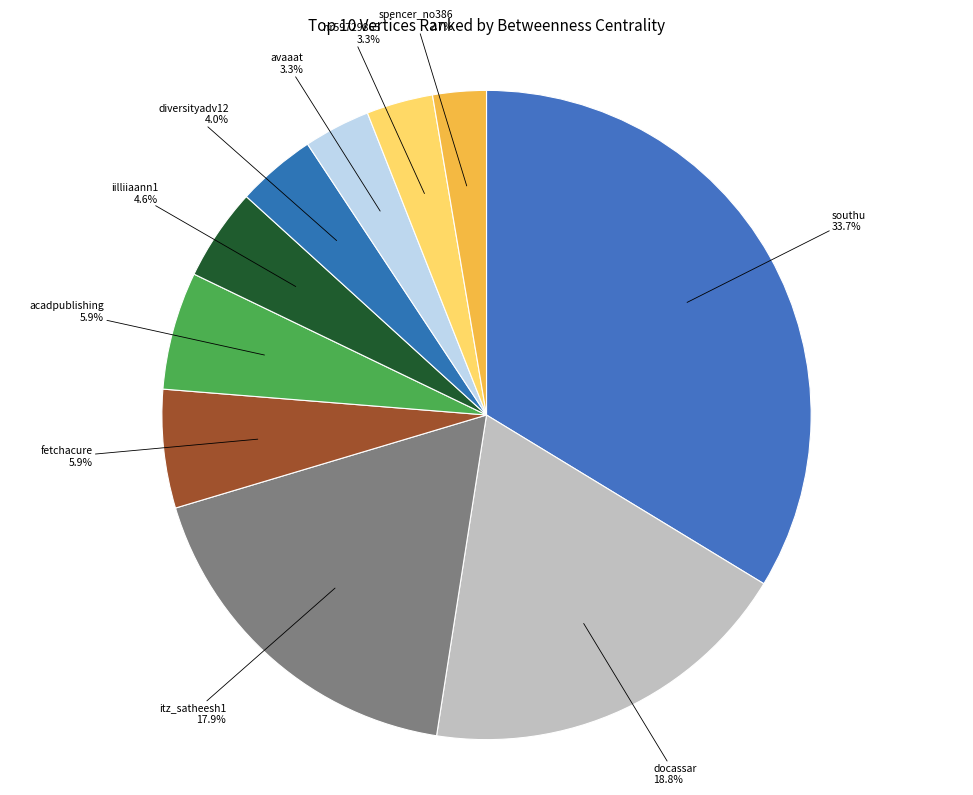

Count the number of slices in the pie.

10